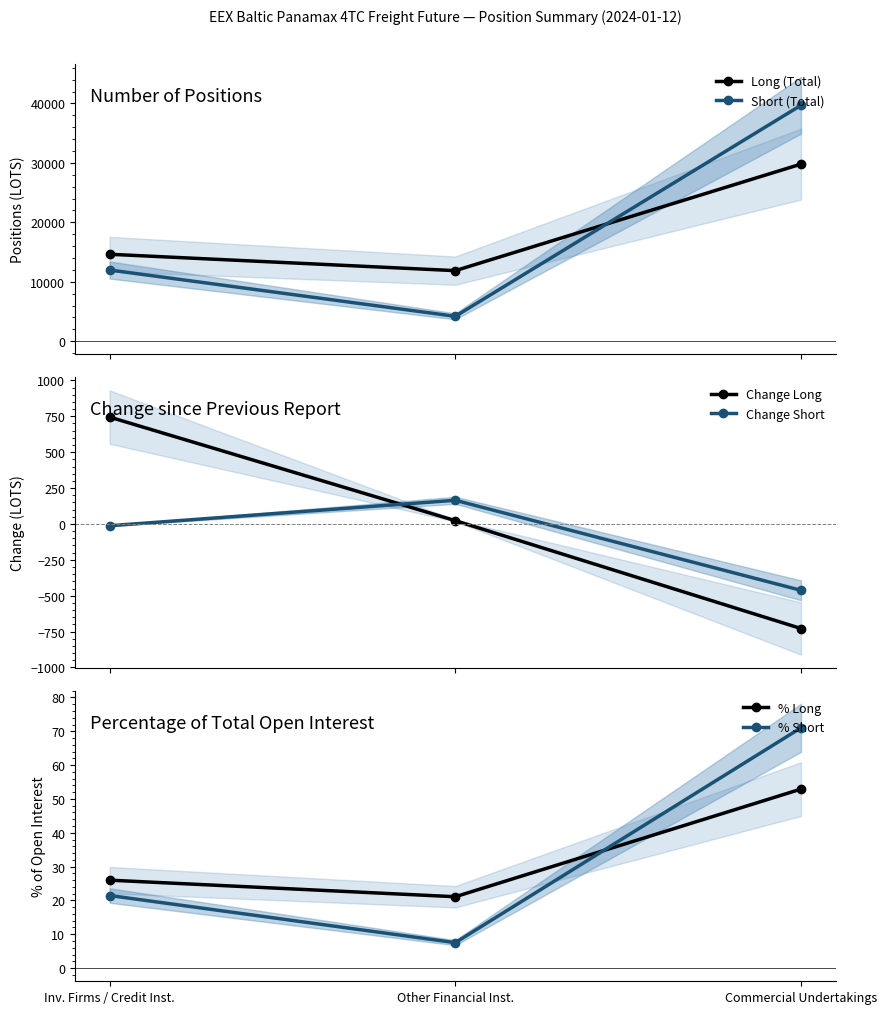

Rank the series by their maximum value, from highest to lowest.

Short (Total), Long (Total), Change Long, Change Short, % Short, % Long